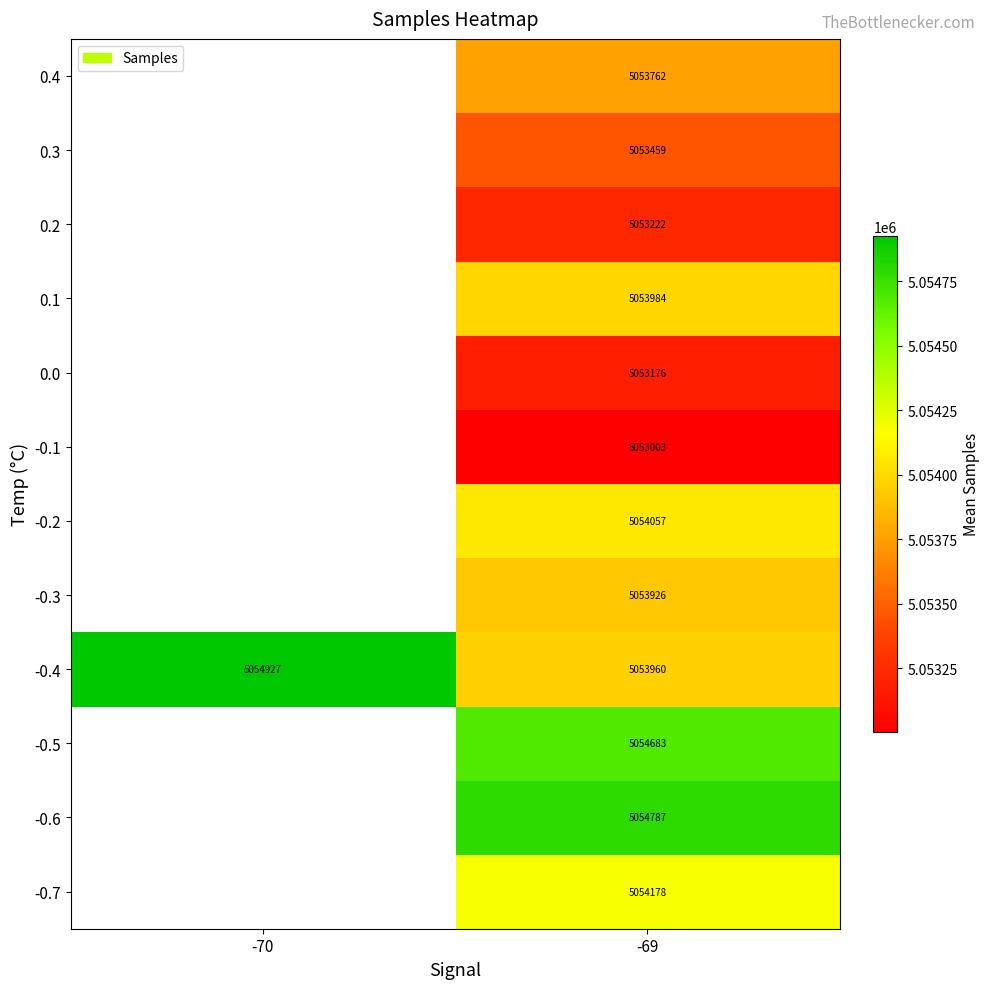

Rank the categories by -0.4 value from highest to lowest.

-70, -69